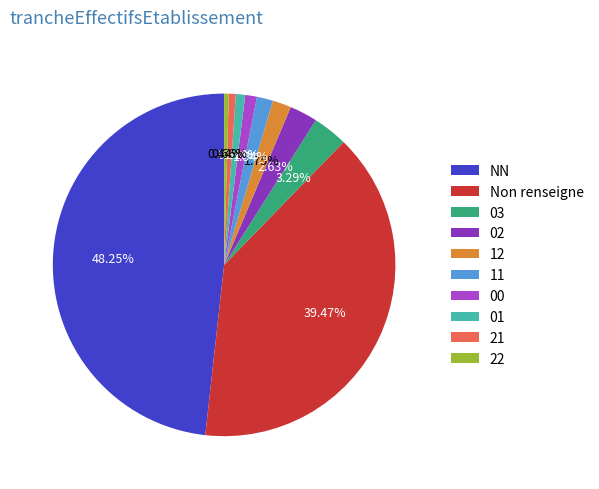

How many slices are in this pie chart?

10